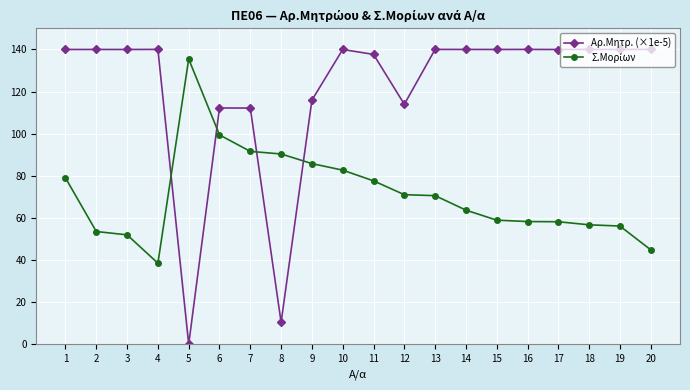

What is the value of the Αρ.Μητρ. (×1e-5) point at the 12th from the left?

113.9